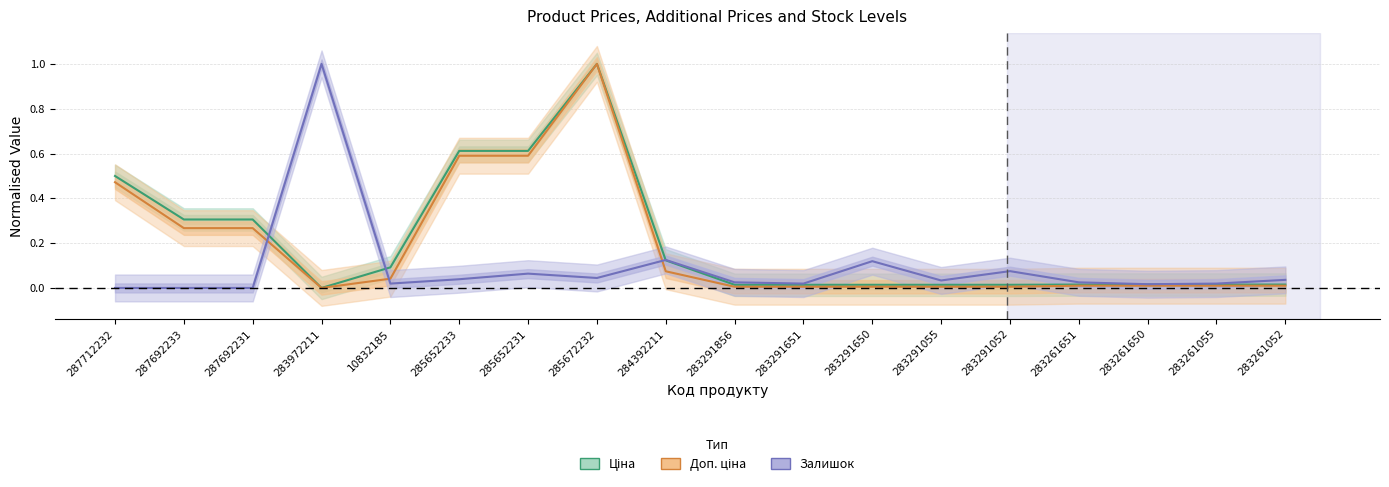

The Ціна series shows 0.0 at 283291650. True or false?

True